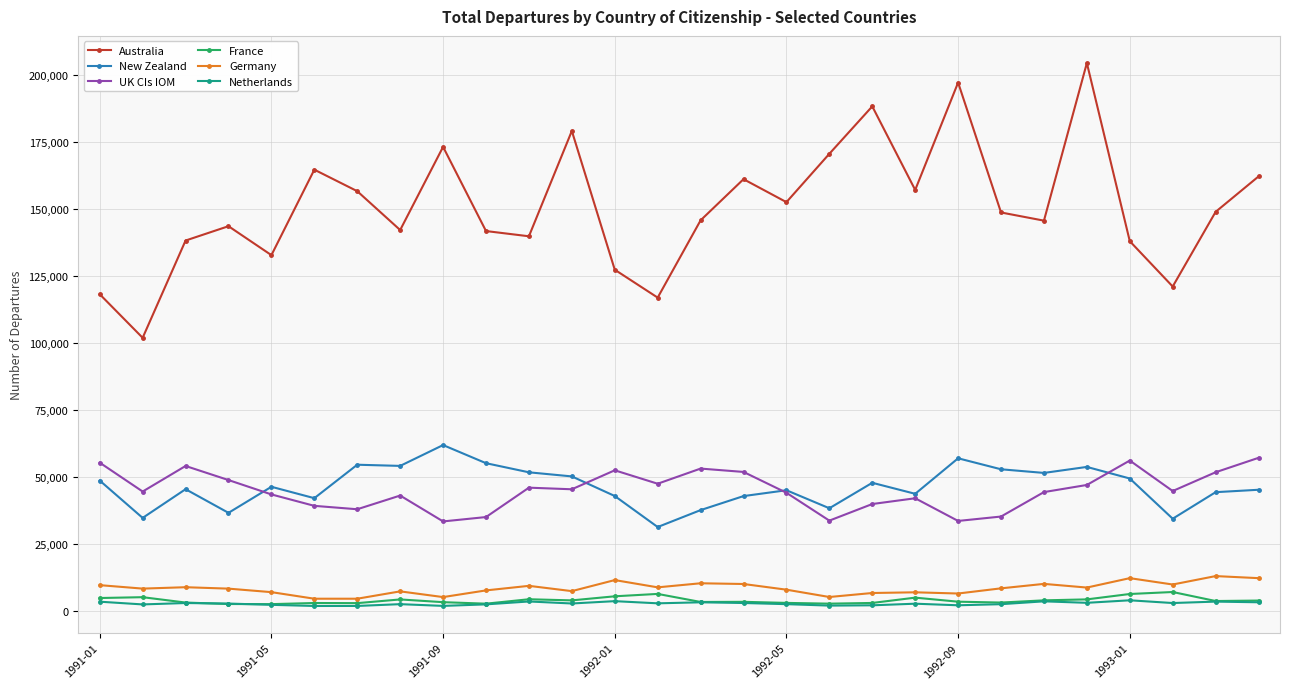

True or false: New Zealand and Australia cross at least once.

False